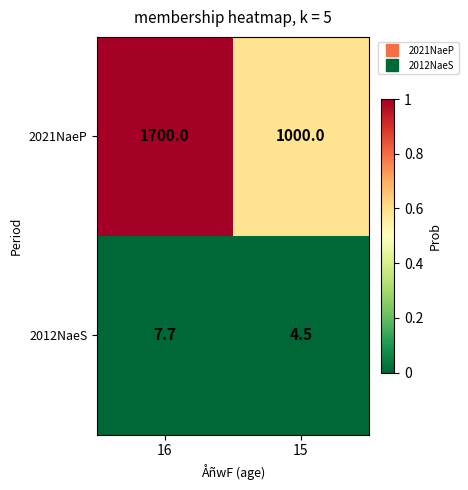

What is the total value across all series at 16?

1707.7